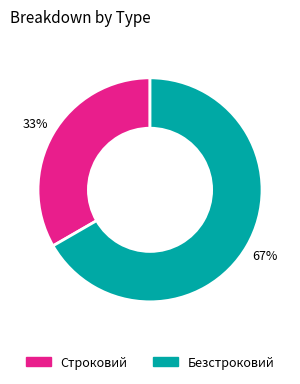

Between Строковий and Безстроковий, which is larger?

Безстроковий